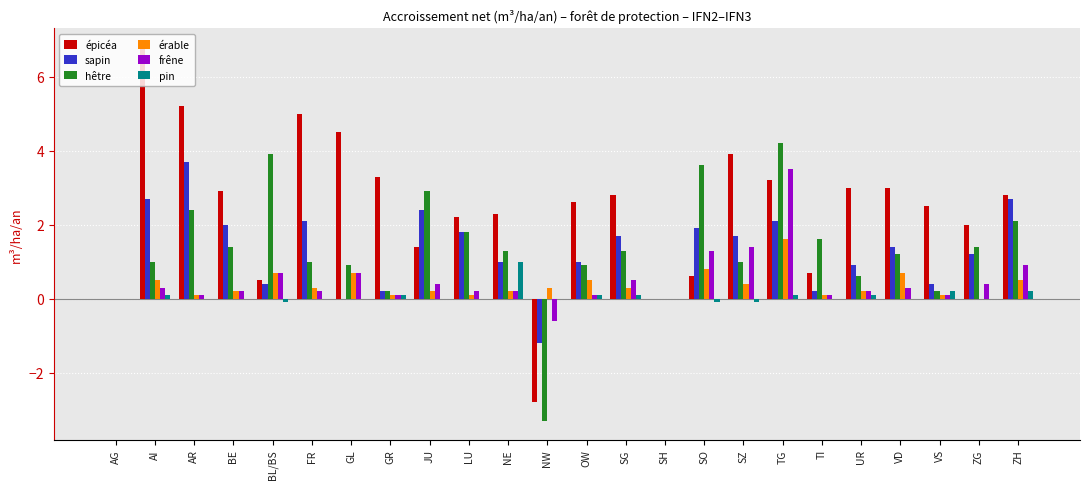

Reading left to right, extract all data points from this chart.

épicéa: AG=0.0	AI=6.8	AR=5.2	BE=2.9	BL/BS=0.5	FR=5.0	GL=4.5	GR=3.3	JU=1.4	LU=2.2	NE=2.3	NW=-2.8	OW=2.6	SG=2.8	SH=0.0	SO=0.6	SZ=3.9	TG=3.2	TI=0.7	UR=3.0	VD=3.0	VS=2.5	ZG=2.0	ZH=2.8
sapin: AG=0.0	AI=2.7	AR=3.7	BE=2.0	BL/BS=0.4	FR=2.1	GL=0.0	GR=0.2	JU=2.4	LU=1.8	NE=1.0	NW=-1.2	OW=1.0	SG=1.7	SH=0.0	SO=1.9	SZ=1.7	TG=2.1	TI=0.2	UR=0.9	VD=1.4	VS=0.4	ZG=1.2	ZH=2.7
hêtre: AG=0.0	AI=1.0	AR=2.4	BE=1.4	BL/BS=3.9	FR=1.0	GL=0.9	GR=0.2	JU=2.9	LU=1.8	NE=1.3	NW=-3.3	OW=0.9	SG=1.3	SH=0.0	SO=3.6	SZ=1.0	TG=4.2	TI=1.6	UR=0.6	VD=1.2	VS=0.2	ZG=1.4	ZH=2.1
érable: AG=0.0	AI=0.5	AR=0.1	BE=0.2	BL/BS=0.7	FR=0.3	GL=0.7	GR=0.1	JU=0.2	LU=0.1	NE=0.2	NW=0.3	OW=0.5	SG=0.3	SH=0.0	SO=0.8	SZ=0.4	TG=1.6	TI=0.1	UR=0.2	VD=0.7	VS=0.1	ZG=0.0	ZH=0.5
frêne: AG=0.0	AI=0.3	AR=0.1	BE=0.2	BL/BS=0.7	FR=0.2	GL=0.7	GR=0.1	JU=0.4	LU=0.2	NE=0.2	NW=-0.6	OW=0.1	SG=0.5	SH=0.0	SO=1.3	SZ=1.4	TG=3.5	TI=0.1	UR=0.2	VD=0.3	VS=0.1	ZG=0.4	ZH=0.9
pin: AG=0.0	AI=0.1	AR=0.0	BE=0.0	BL/BS=-0.1	FR=0.0	GL=0.0	GR=0.1	JU=0.0	LU=0.0	NE=1.0	NW=0.0	OW=0.1	SG=0.1	SH=0.0	SO=-0.1	SZ=-0.1	TG=0.1	TI=0.0	UR=0.1	VD=0.0	VS=0.2	ZG=0.0	ZH=0.2